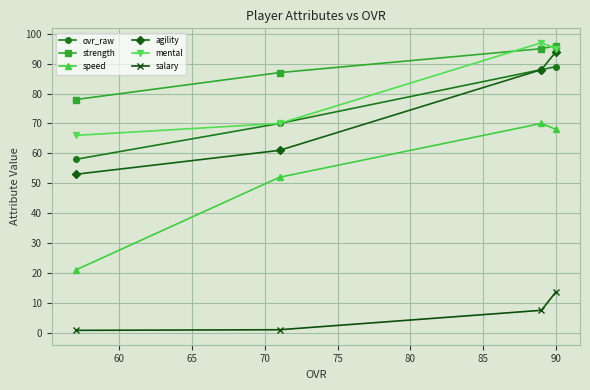

What is the maximum value for salary?

13.7